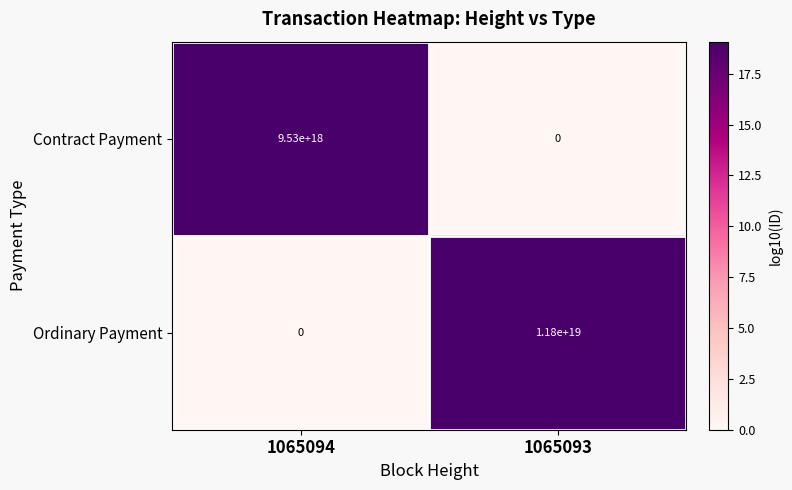

Which category has the highest value in the Contract Payment series?

1065094